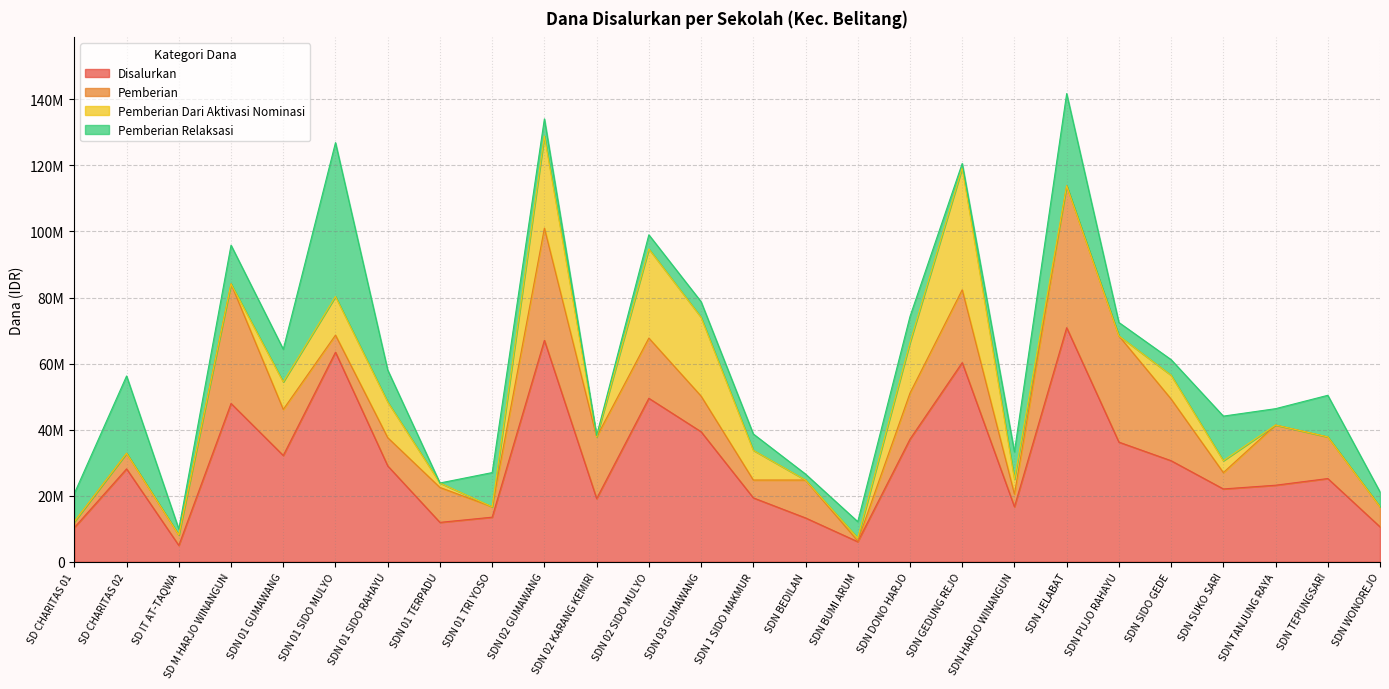

Where does the Pemberian Dari Aktivasi Nominasi series first go above 1350000?

SDN 01 GUMAWANG